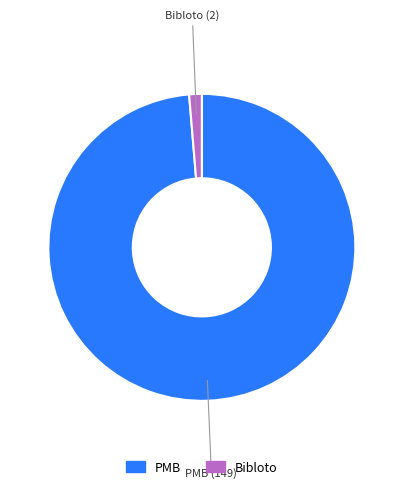

Which slice is the largest?

PMB